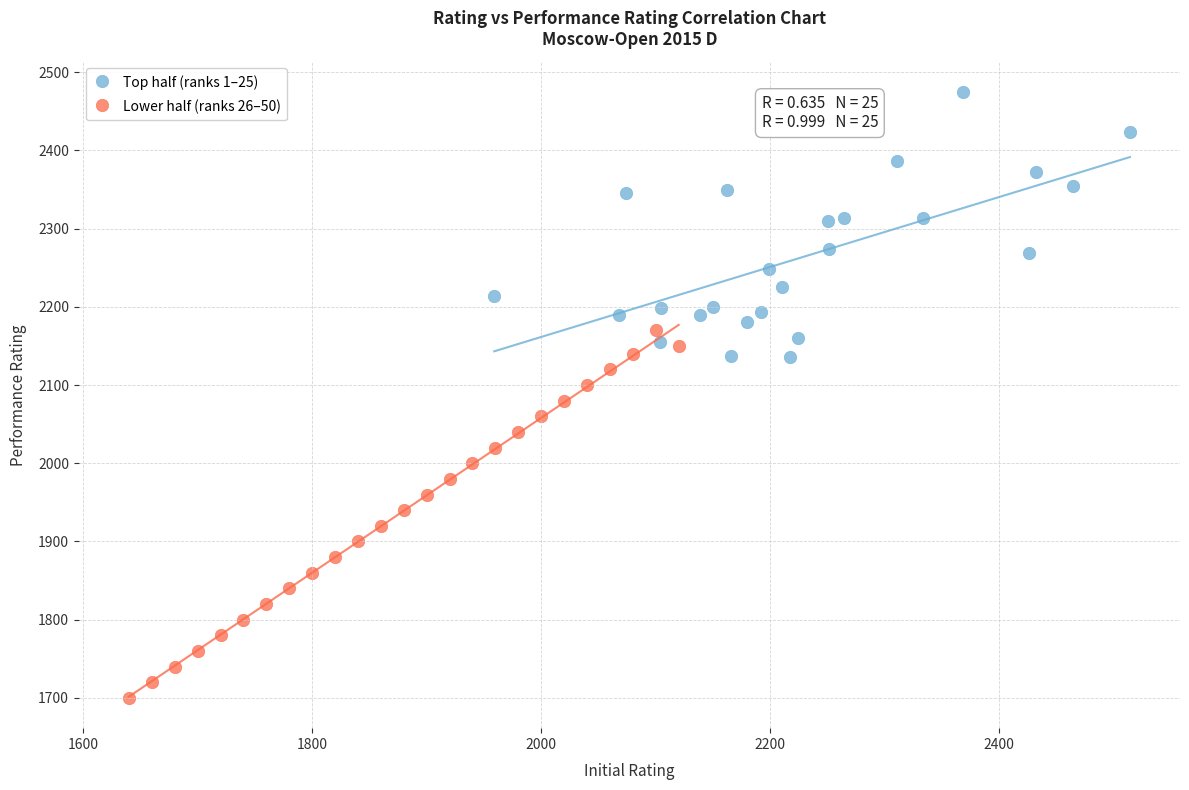

Which series contains the lowest Y value?

Lower half (ranks 26–50)